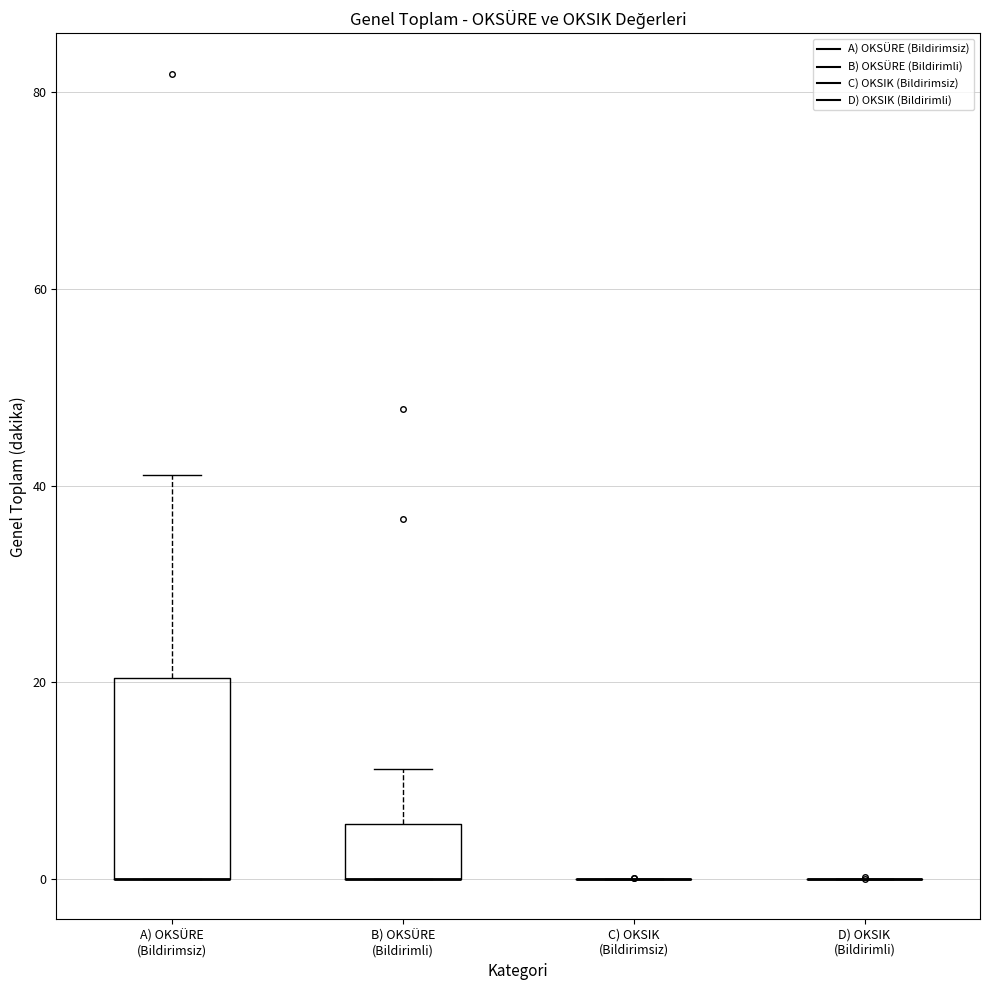

Reading left to right, transcribe this box plot: for each box, give where its median line is, the range the box spans, and where its two whiskers end, as read against the y-axis. The values are not printed on the chart, so give them approximately, as read against the axis.

A) OKSÜRE (Bildirimsiz): median 0 (drawn on the box's lower edge), box 0 to 20, whiskers 0 to 42
B) OKSÜRE (Bildirimli): median 0 (drawn on the box's lower edge), box 0 to 6, whiskers 0 to 12
C) OKSIK (Bildirimsiz): box collapsed to a line at 0, whiskers 0 to 0
D) OKSIK (Bildirimli): box collapsed to a line at 0, whiskers 0 to 0